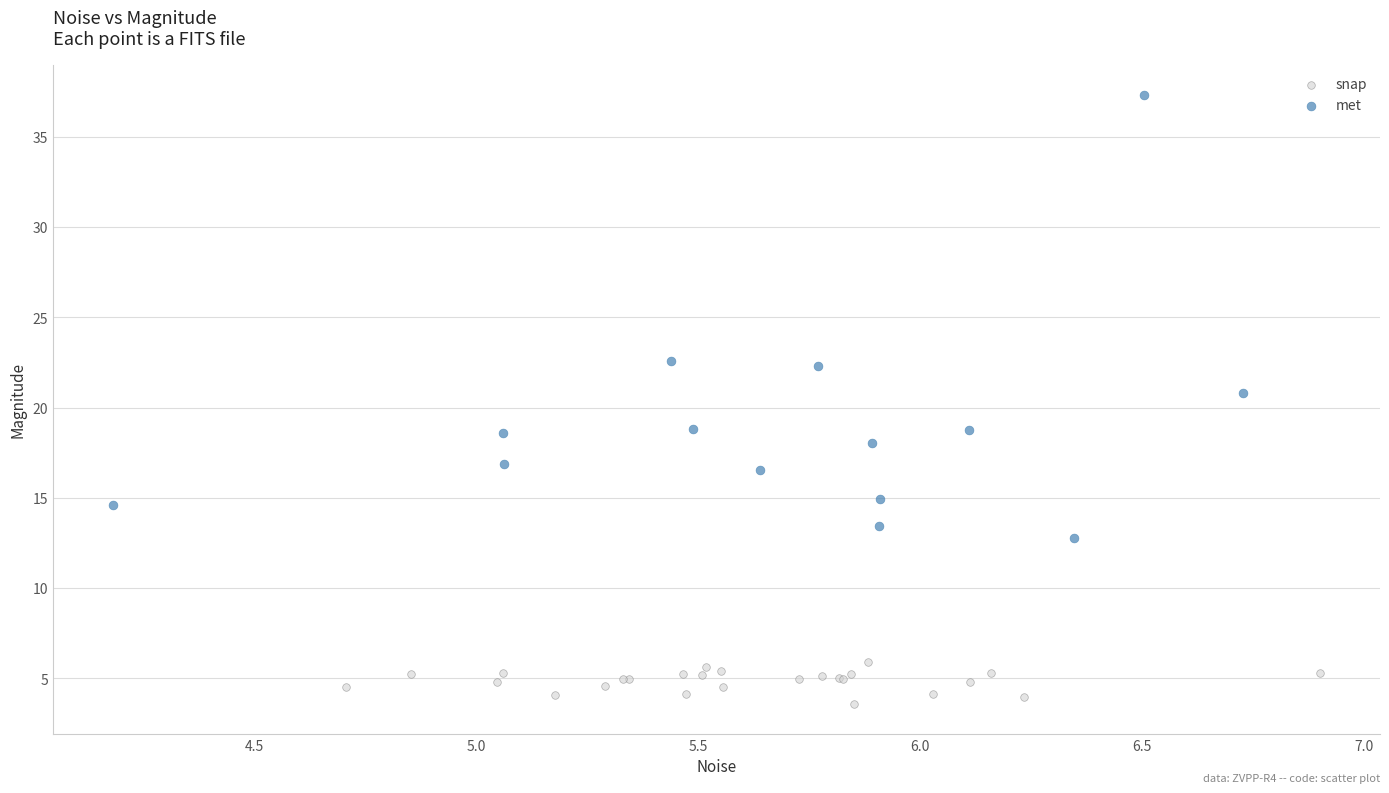

Which series contains the lowest Y value?

snap